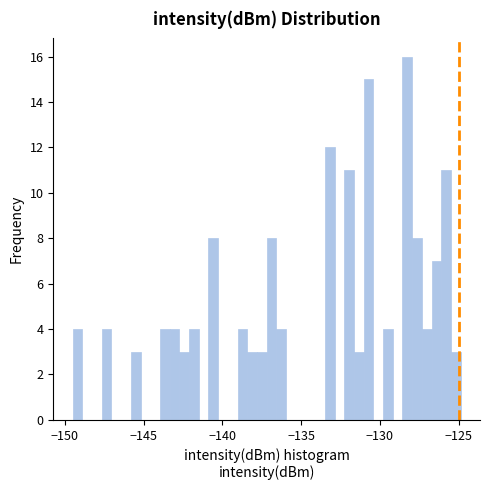

Around what value on the x-axis is the tallest bar? Give the approximate position of its centre, as read against the axis.

-128.5